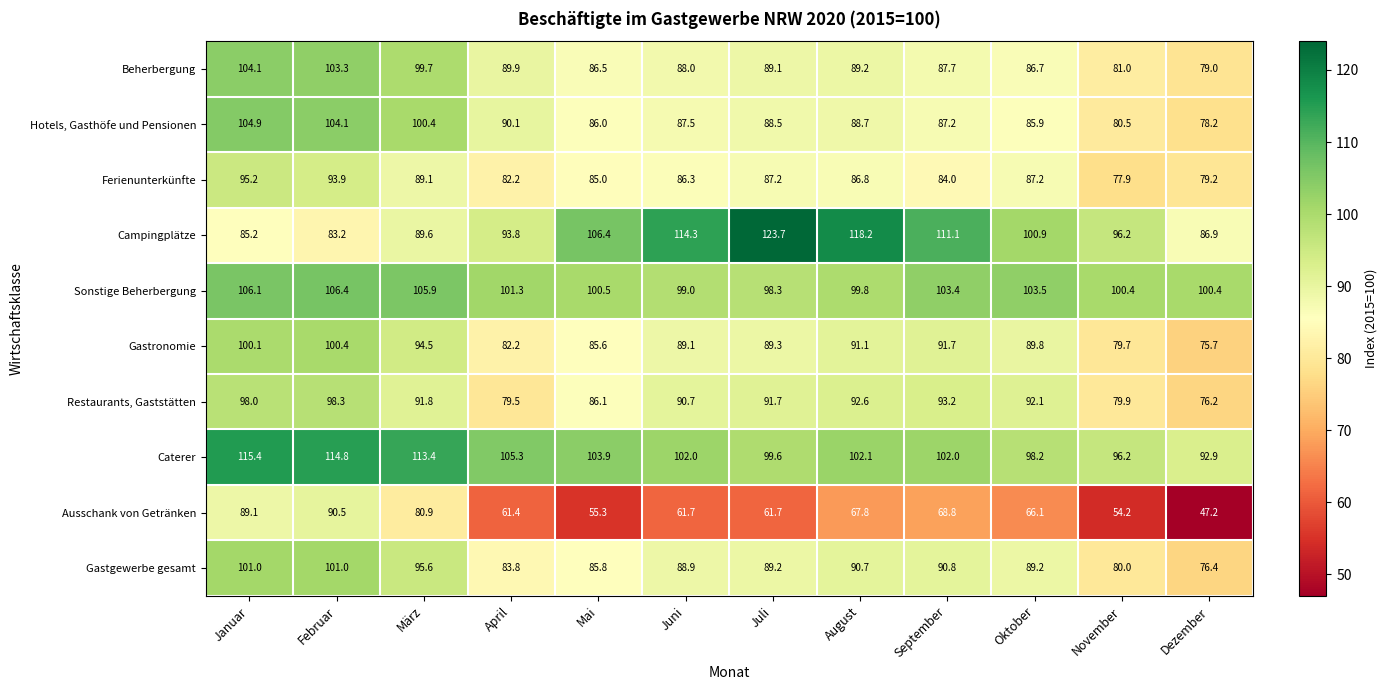

How many data points in Ferienunterkünfte are above 86?

7